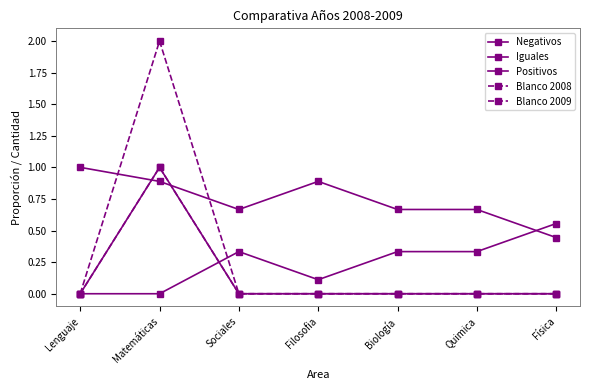

Does the chart have visible grid lines?

No